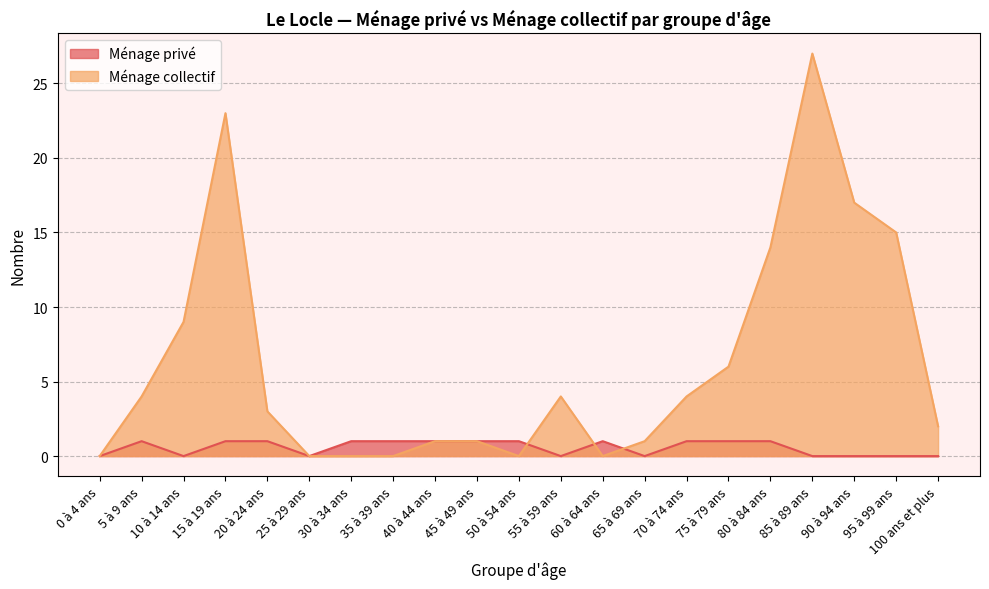

Does the chart display data point markers on the line(s)?

No